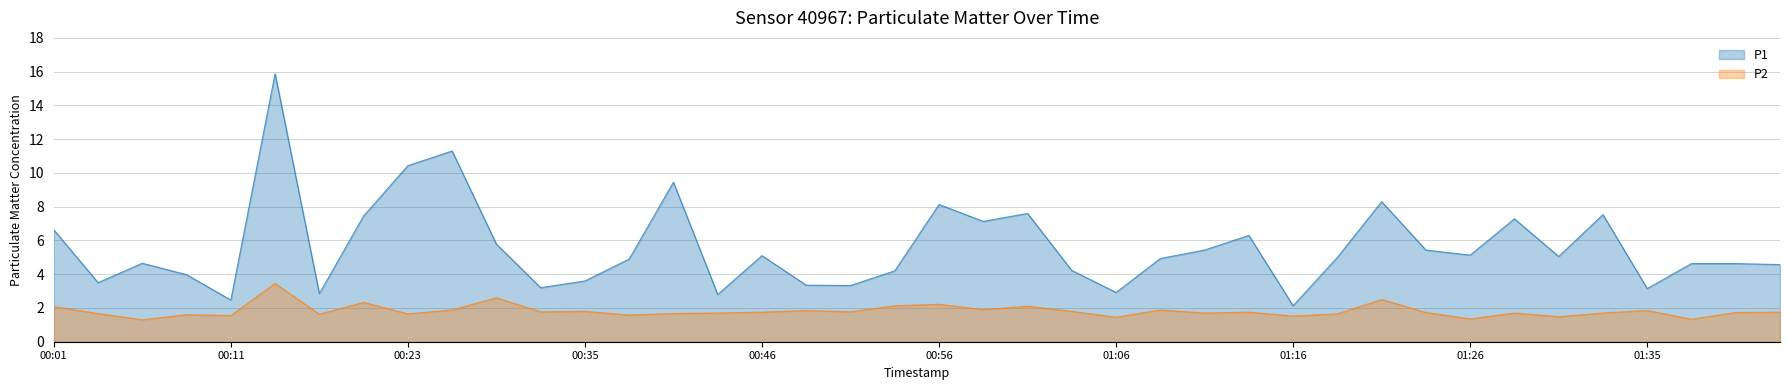

True or false: P2 and P1 cross at least once.

False